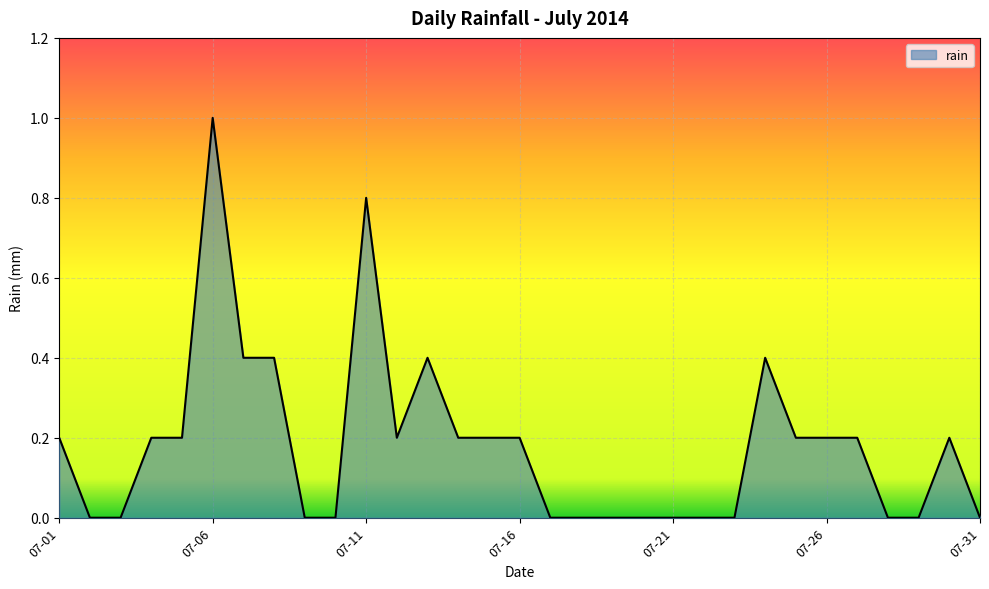

What is the difference between the maximum and minimum values?

1.0